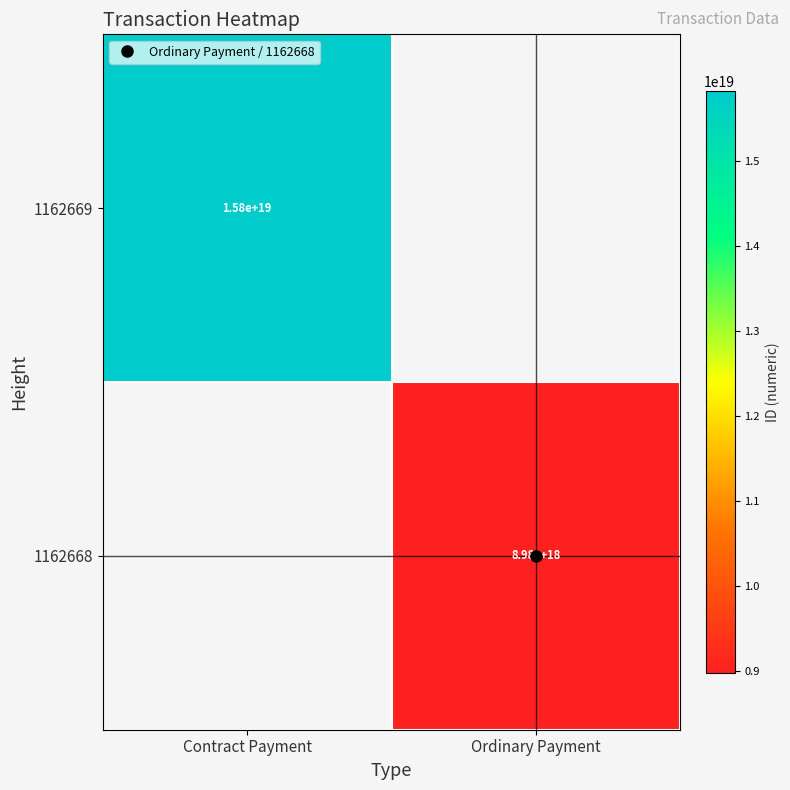

Rank the series by their maximum value, from lowest to highest.

1162669, 1162668